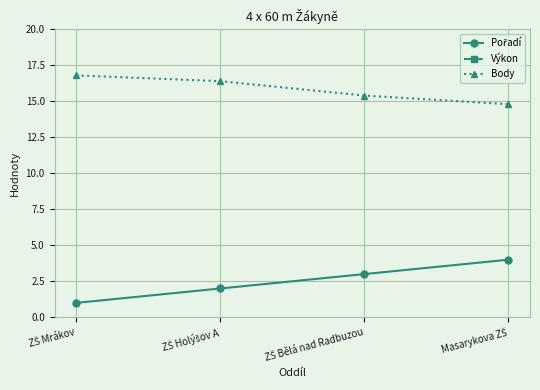

Which category has the lowest value across all series?

ZŠ Mrákov